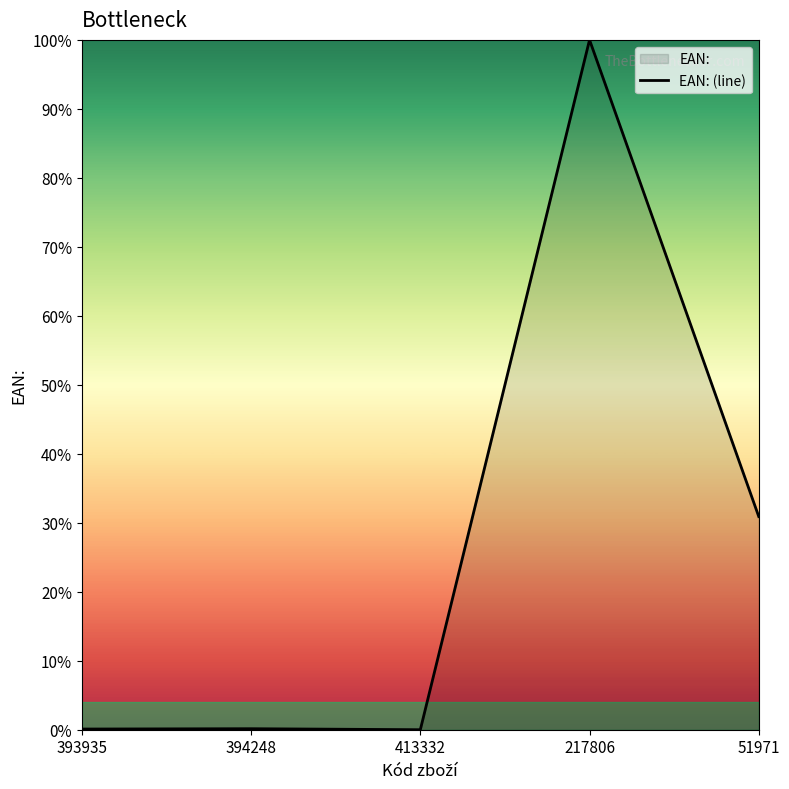

Does the chart display data point markers on the line(s)?

No